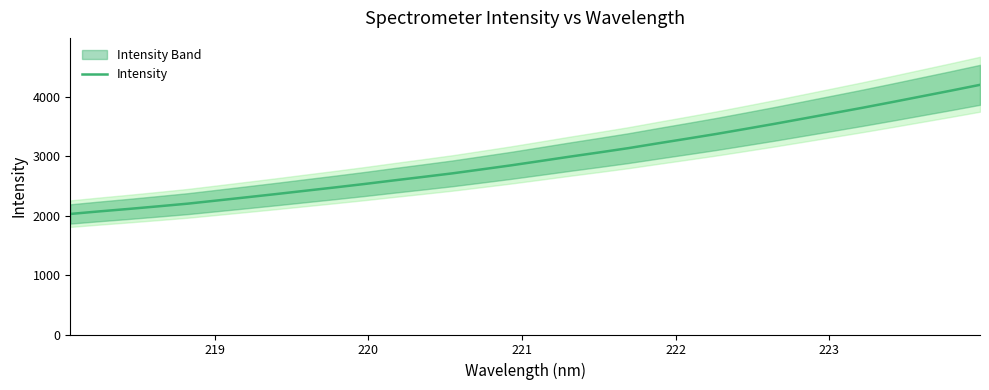

What is the maximum value for Intensity?

4204.6